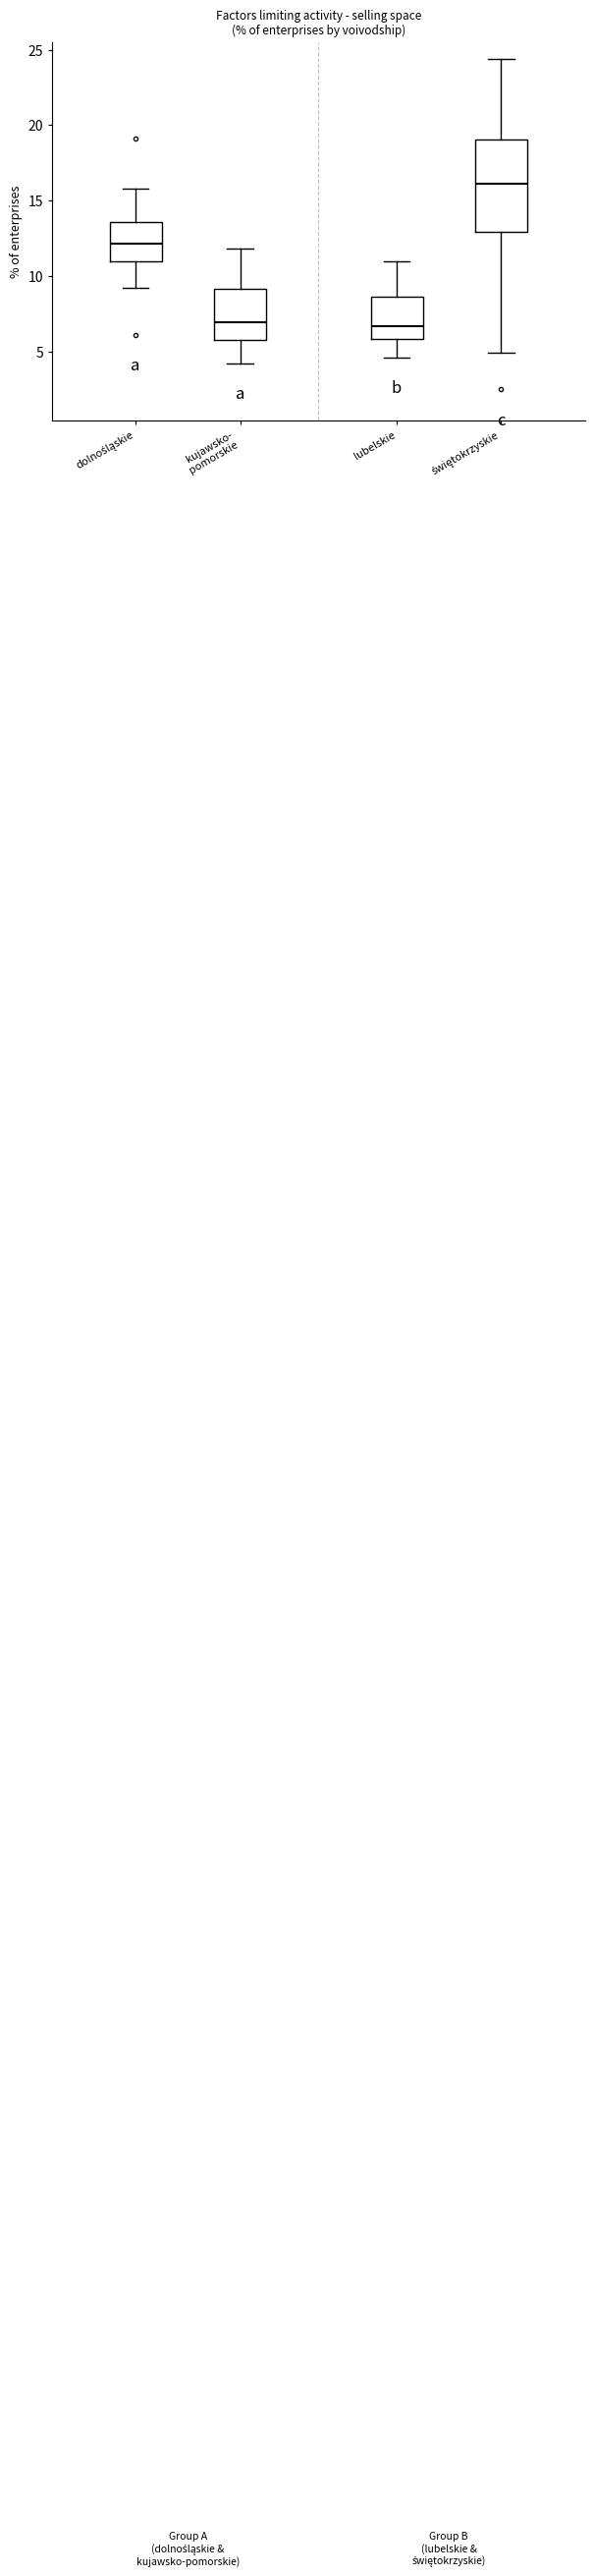

Reading left to right, transcribe this box plot: for each box, give where its median line is, the range the box spans, and where its two whiskers end, as read against the y-axis. The values are not printed on the chart, so give them approximately, as read against the axis.

dolnośląskie: median 12.0, box 11.0 to 13.5, whiskers 9.0 to 16.0
kujawsko- pomorskie: median 7.0, box 5.5 to 9.0, whiskers 4.0 to 12.0
lubelskie: median 6.5, box 6.0 to 8.5, whiskers 4.5 to 11.0
świętokrzyskie: median 16.0, box 13.0 to 19.0, whiskers 5.0 to 24.5